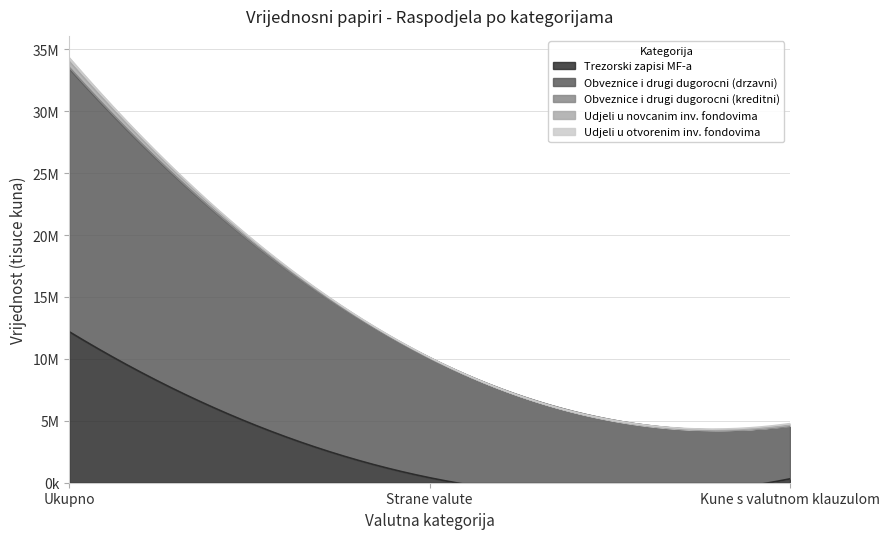

At which label does Udjeli u novcanim inv. fondovima first exceed 25629?

Ukupno